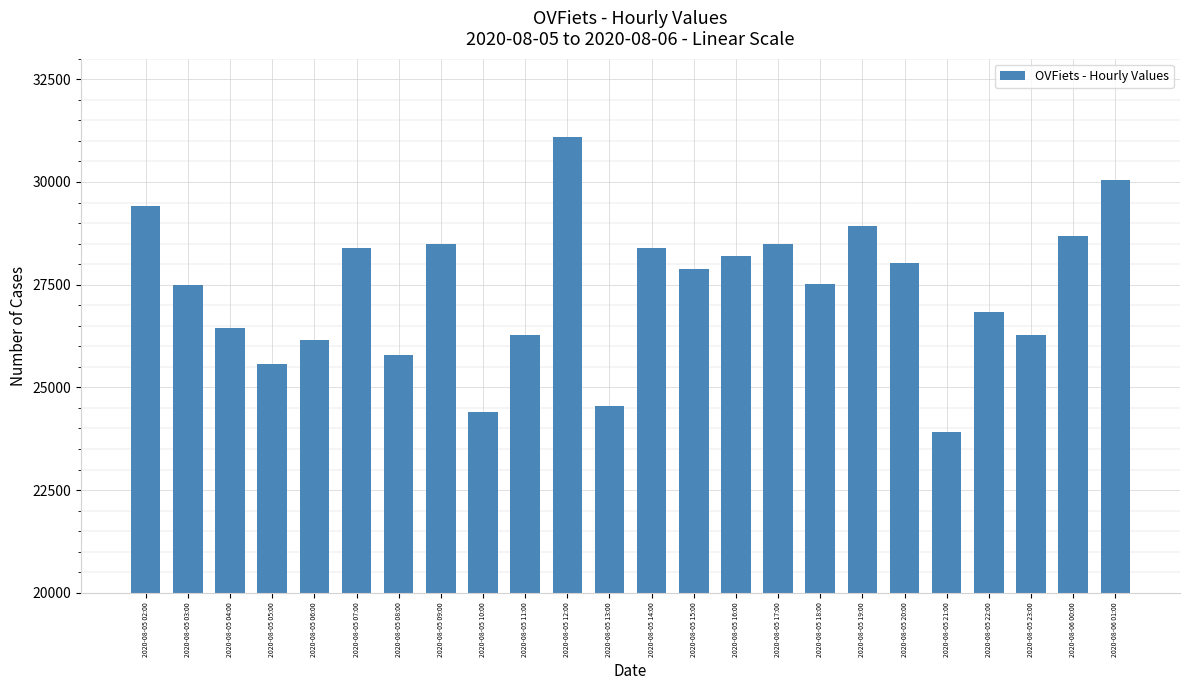

What is the sum of all values?

657280